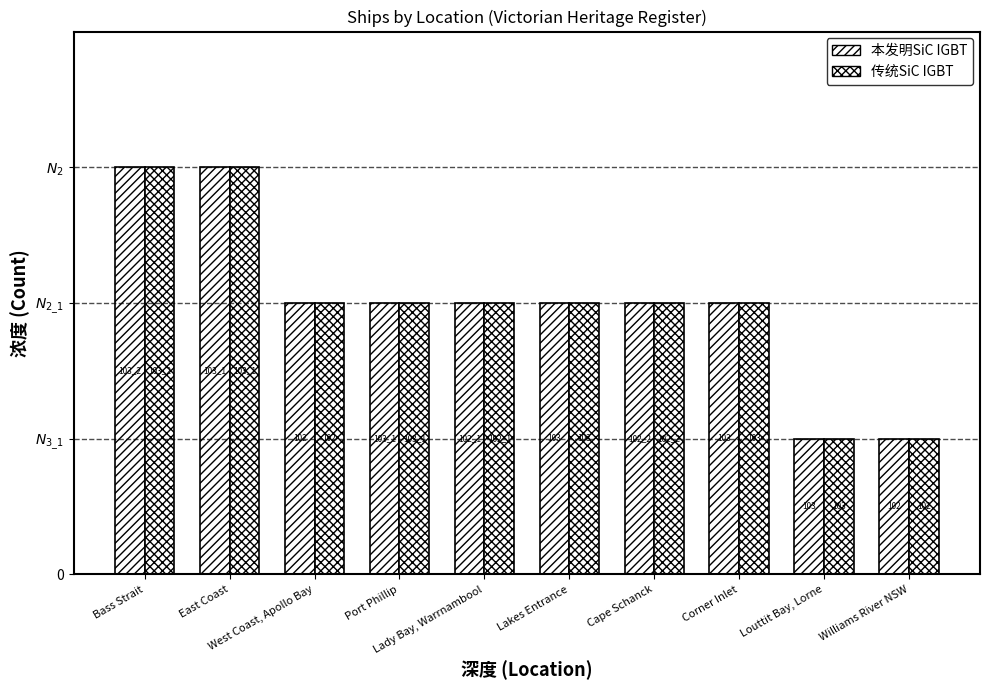

The value of Count of Ships (cross-hatched) at Williams River NSW is 1. True or false?

True